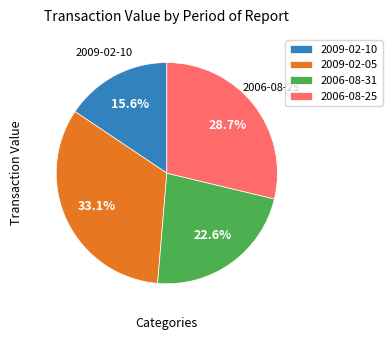

Which category has the smallest portion of the pie?

2009-02-10